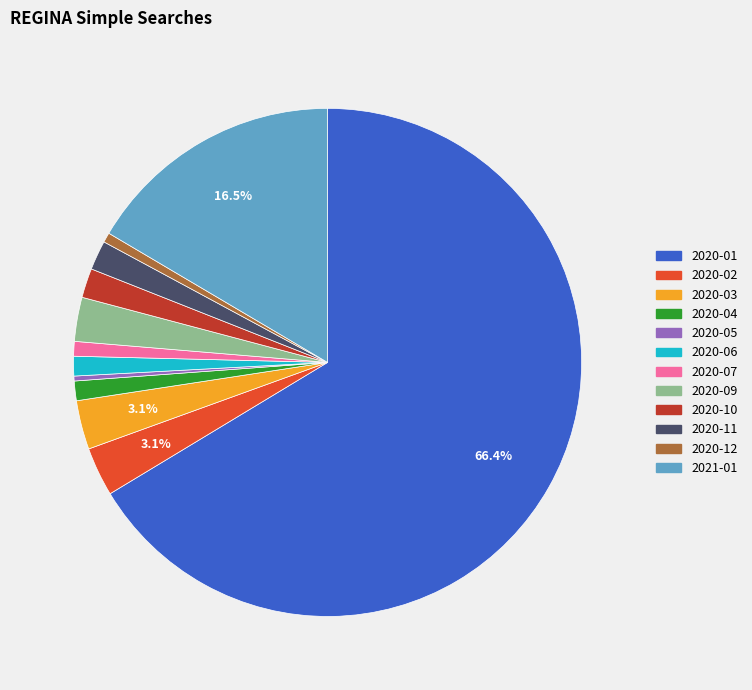

What is the majority slice?

2020-01